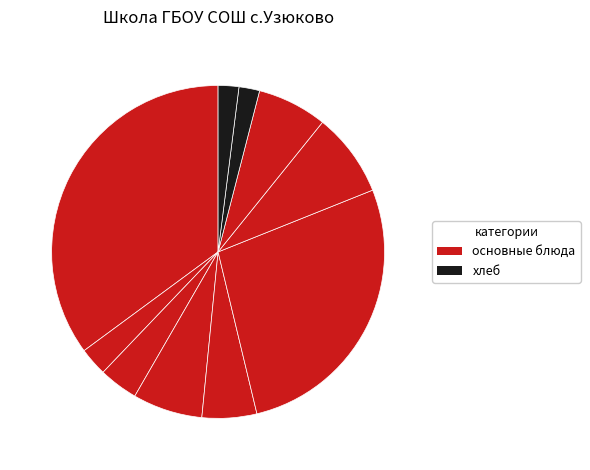

How many slices are in this pie chart?

10